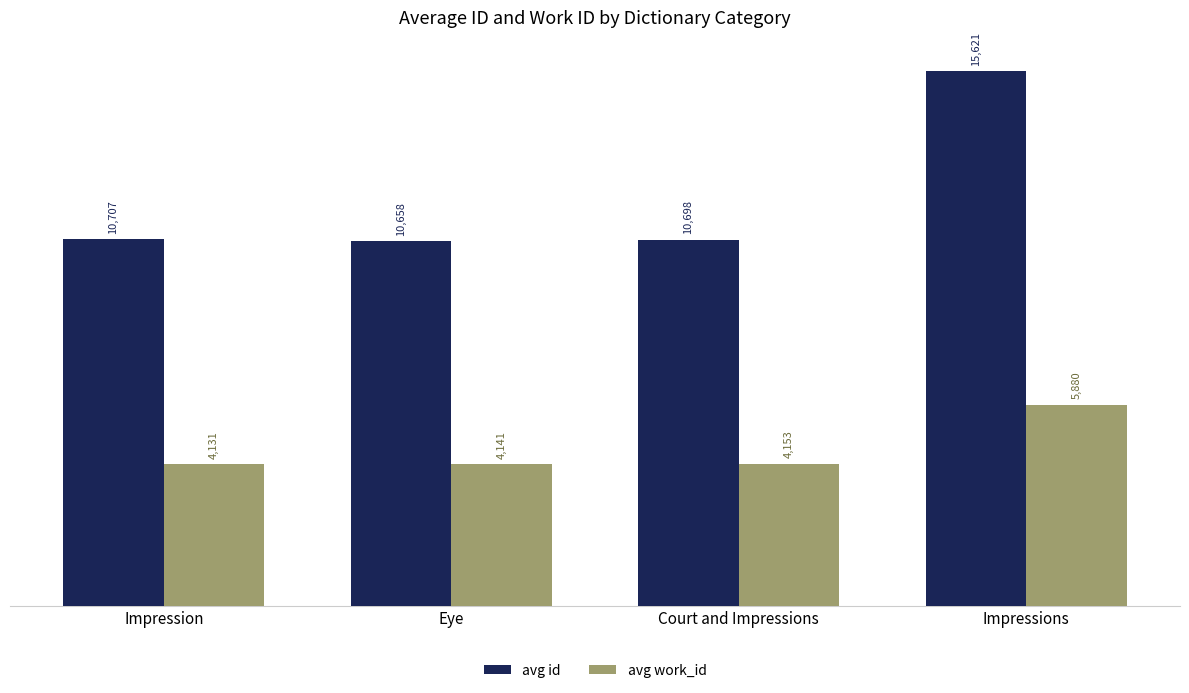

What is the sum of the avg work_id values at Impressions and Eye?

10021.0